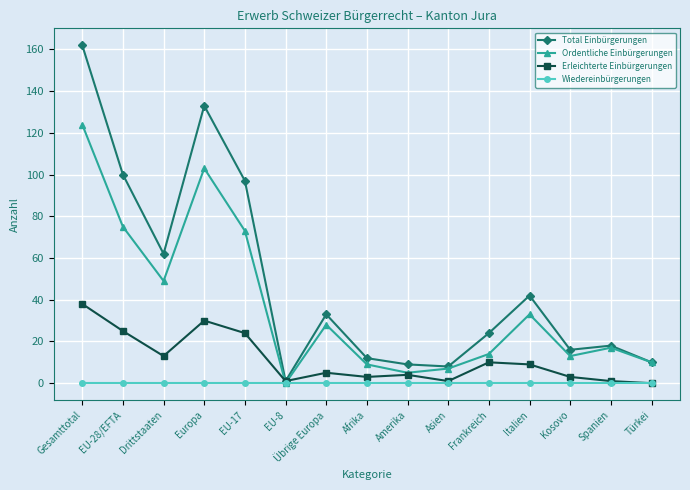

True or false: Ordentliche Einbürgerungen has a value of 49 at Drittstaaten.

True